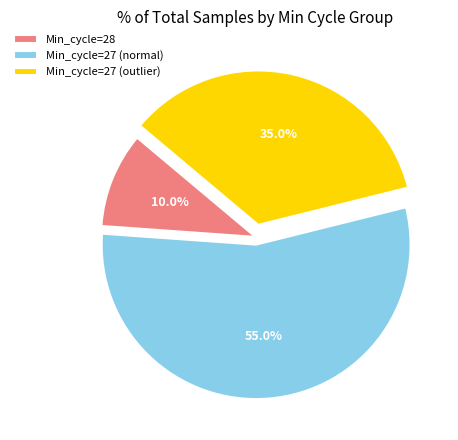

Which slice is the smallest?

Min_cycle=28